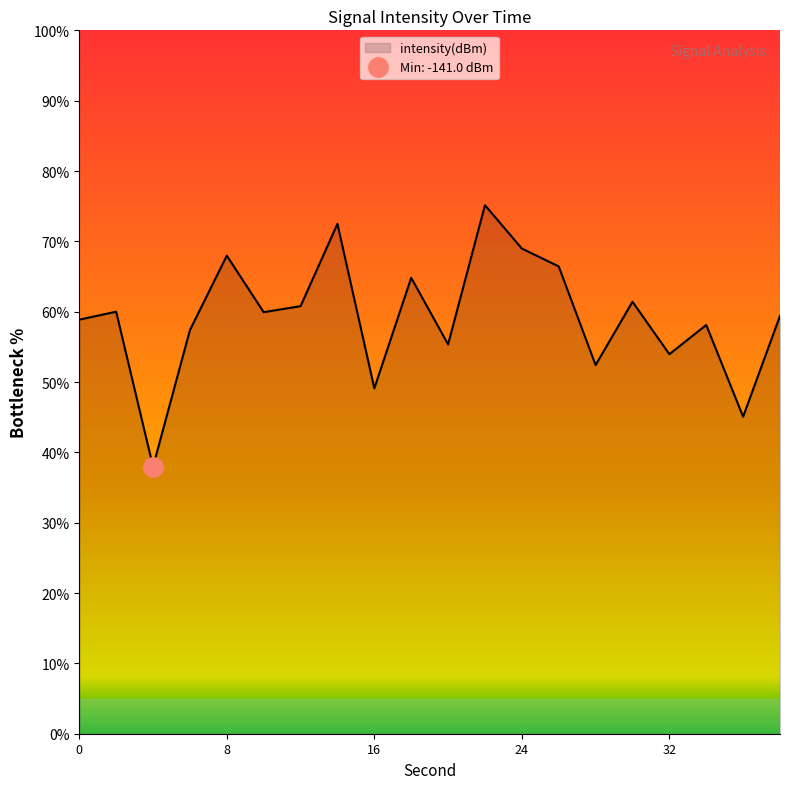

Does the chart display data point markers on the line(s)?

No